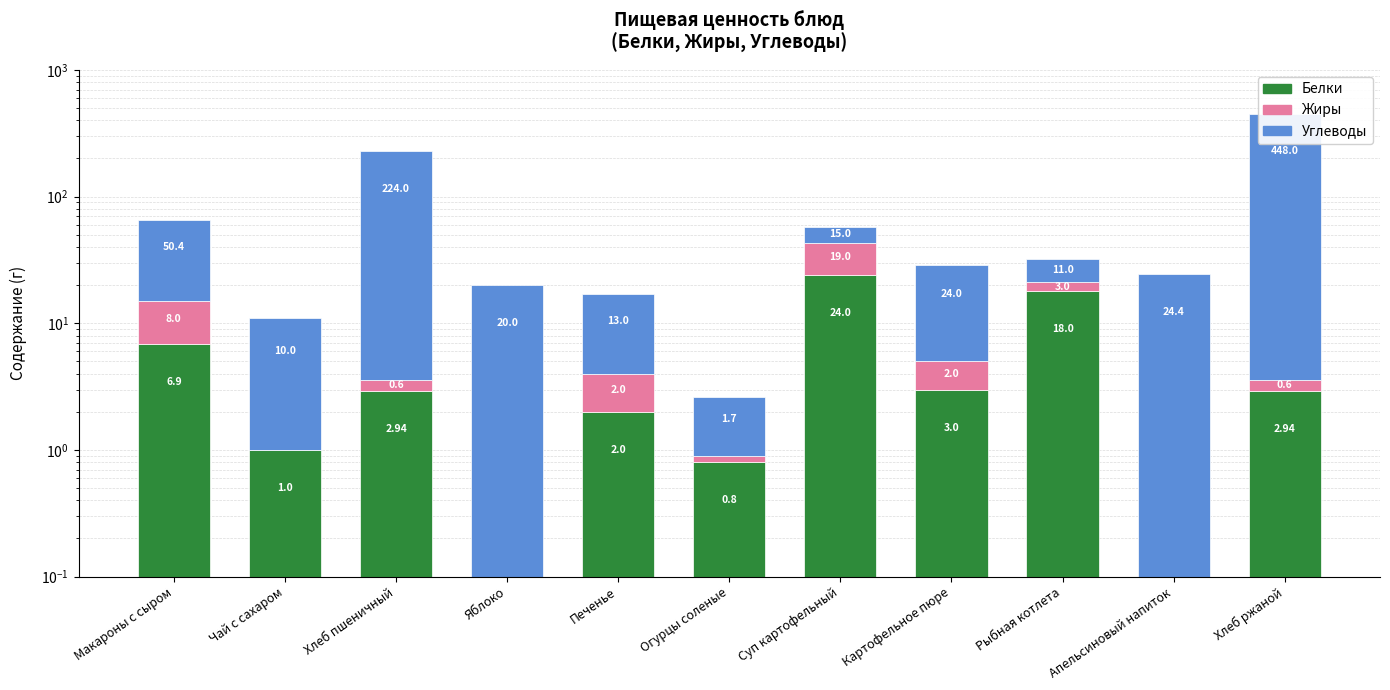

Is it true that Белки equals 6.9 at Макароны с сыром?

True